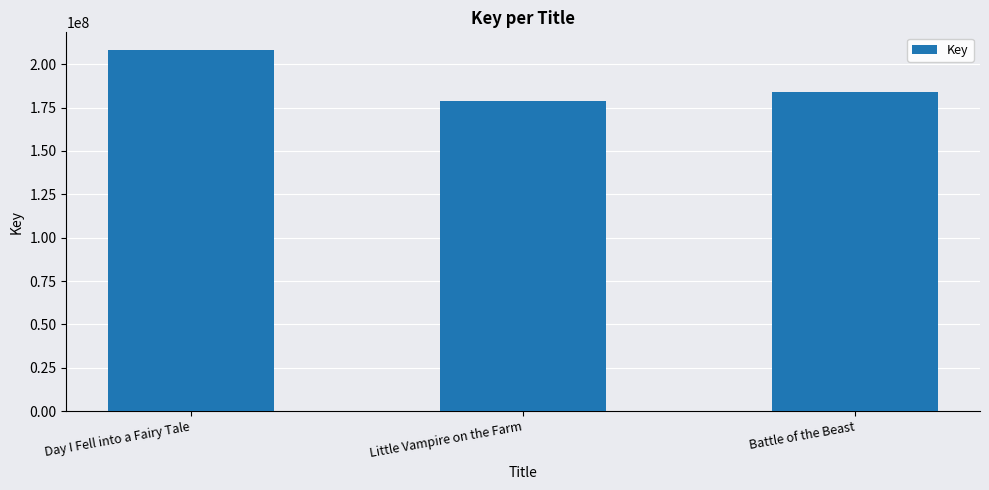

What is the difference between the second highest and minimum values?

5439848